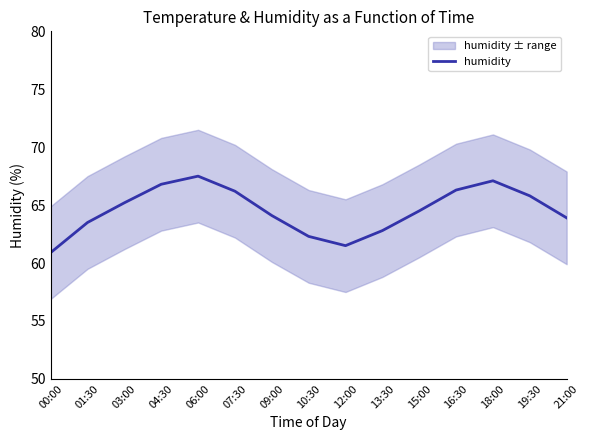

Rank the categories by value from highest to lowest.

06:00, 18:00, 04:30, 16:30, 07:30, 19:30, 03:00, 15:00, 09:00, 21:00, 01:30, 13:30, 10:30, 12:00, 00:00